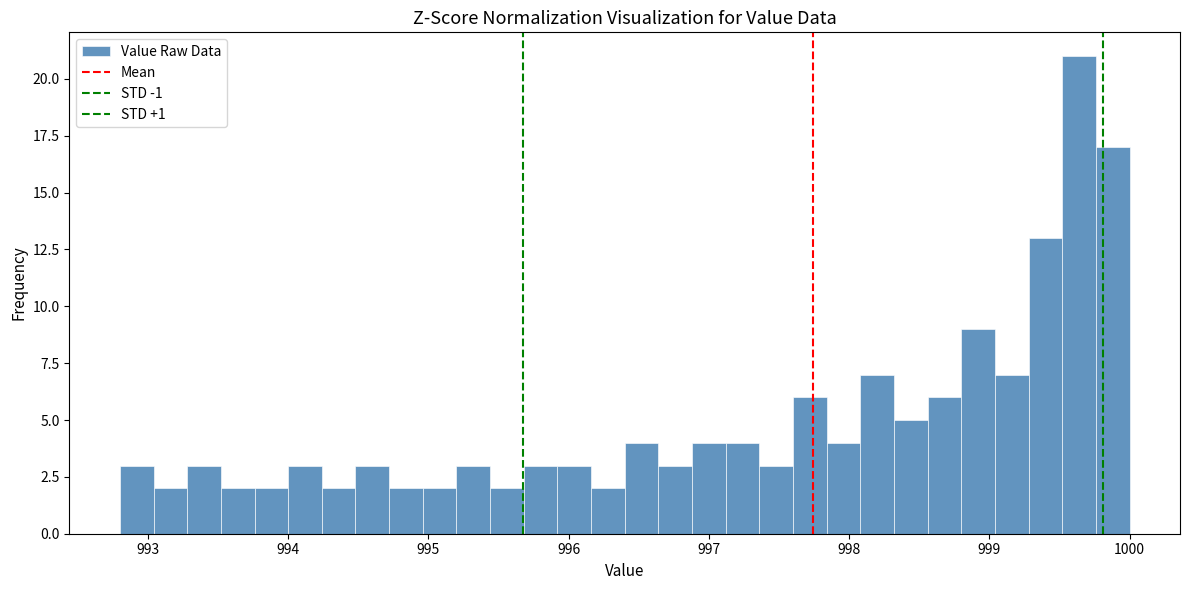

Read against the x-axis, roughly where is the centre of the tallest bar?

999.6